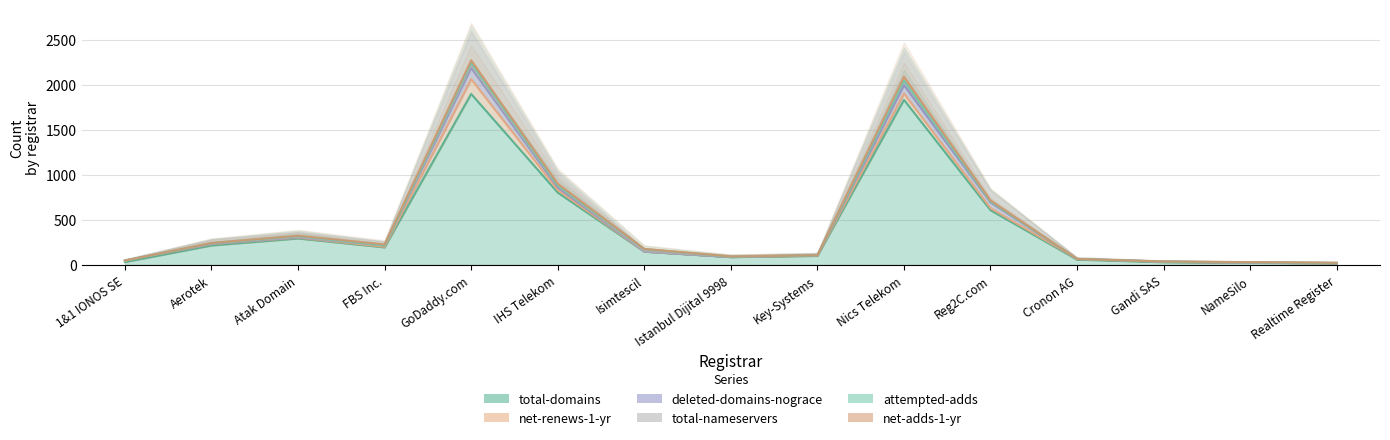

What is the difference between the net-adds-1-yr values at FBS Inc. and Istanbul Dijital 9998?

8